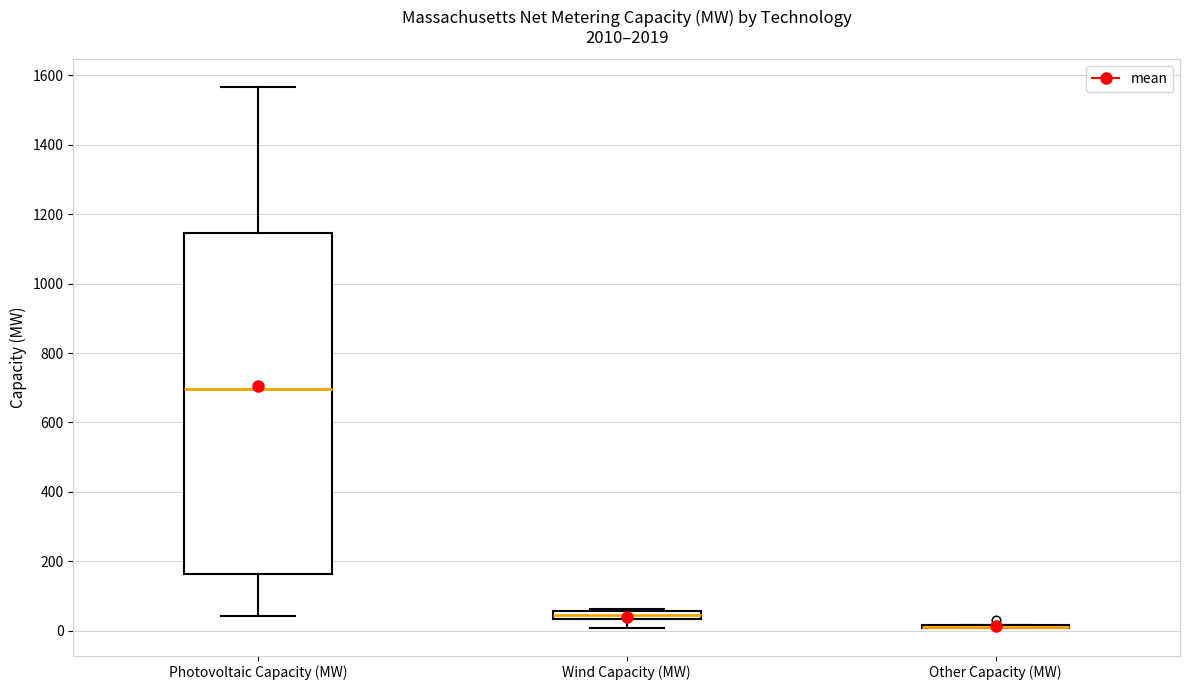

Which box is the tallest, from its lower edge to its upper edge?

Photovoltaic Capacity (MW)